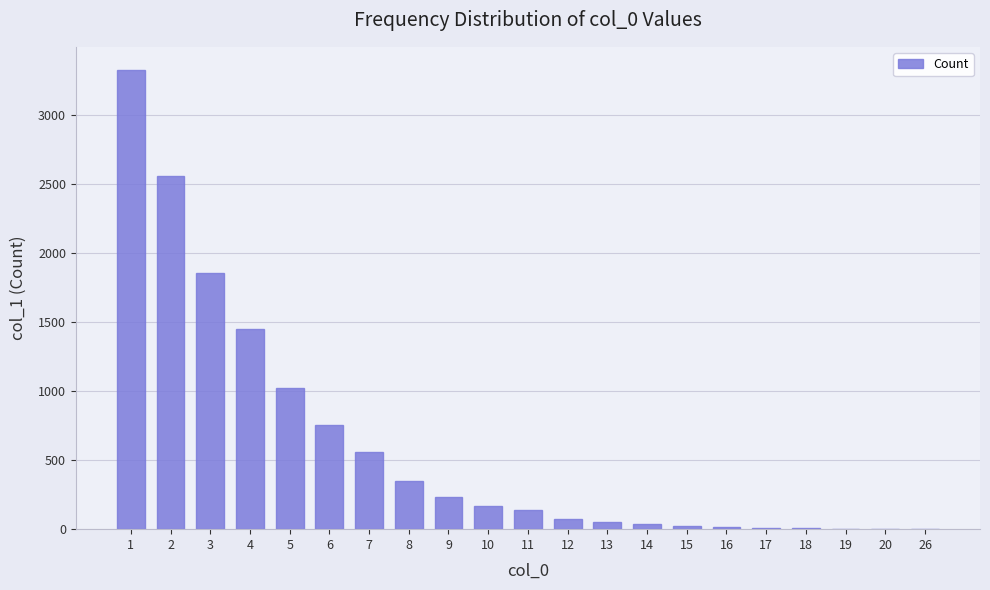

What is the sum of the values at 9 and 3?

2089